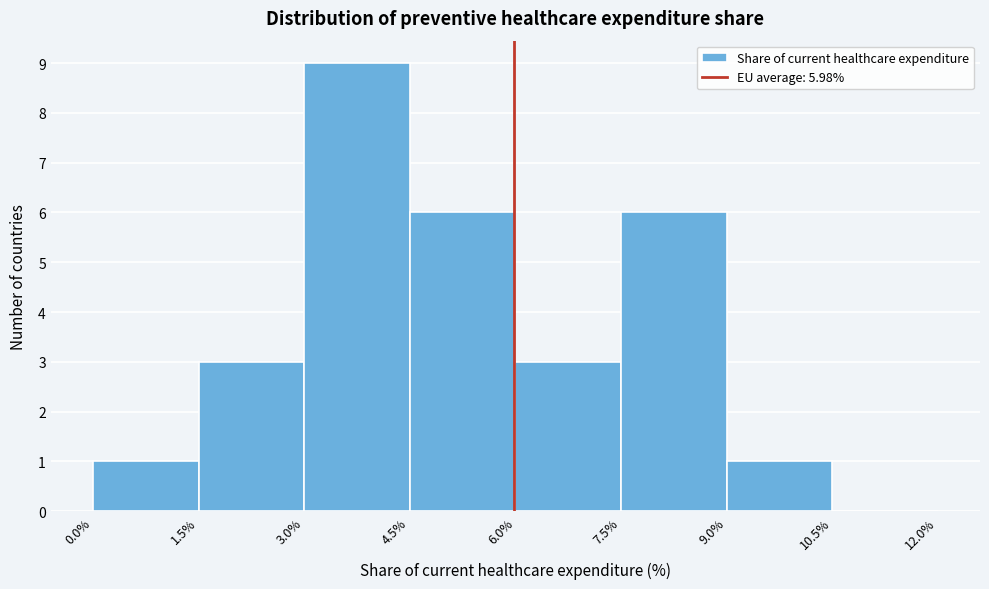

Over which range of the x-axis is the bar tallest?

3.0% to 4.5%